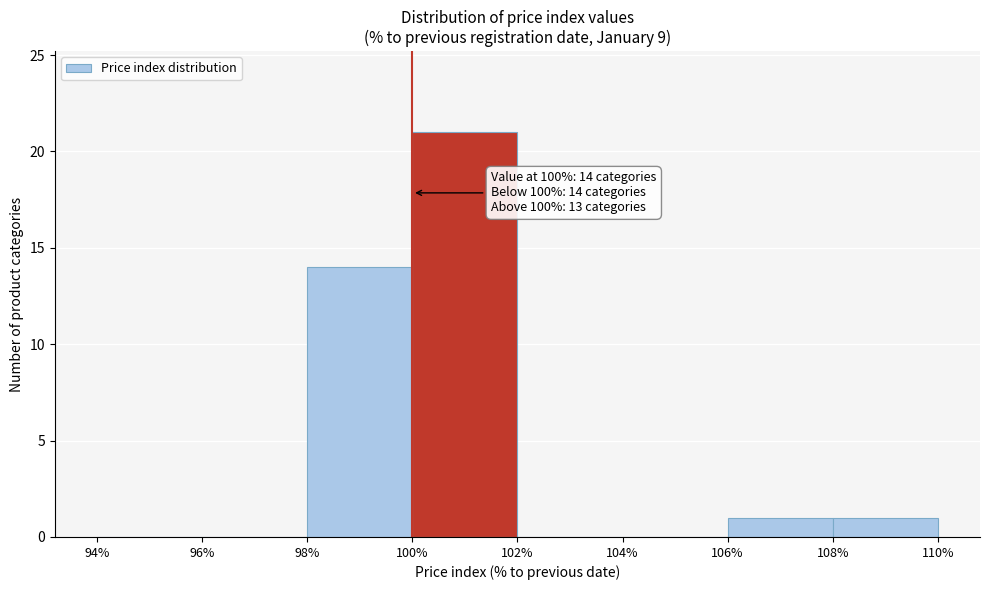

Over which range of the x-axis is the bar tallest?

100% to 102%